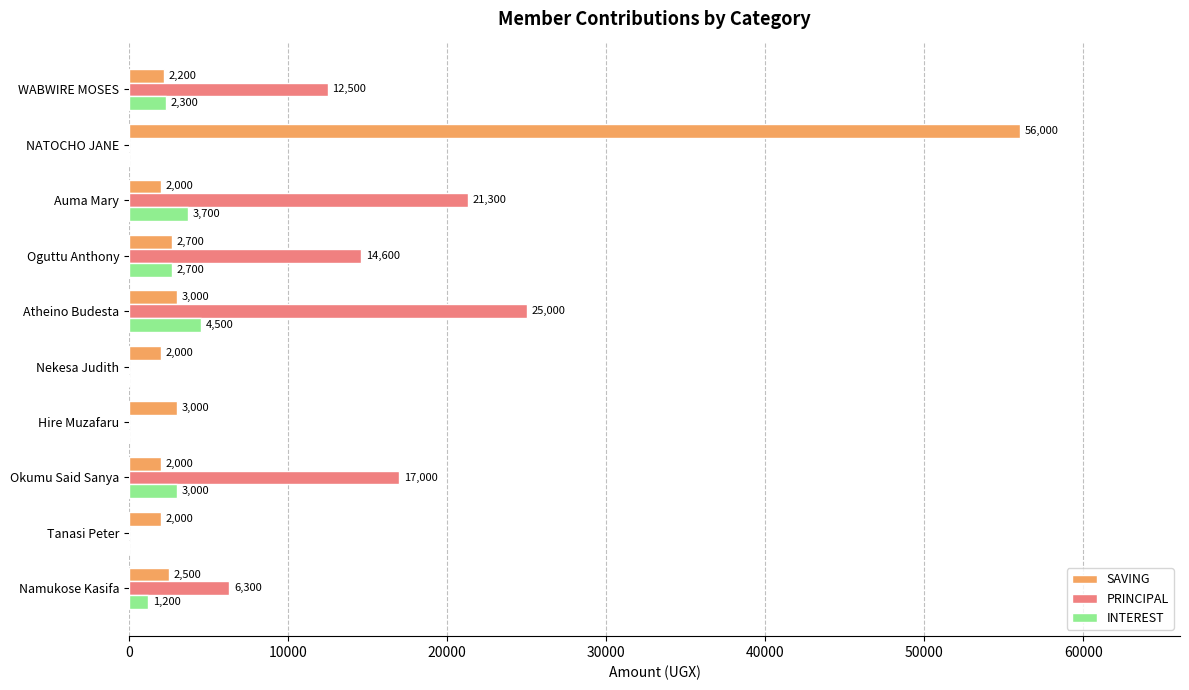

The value of INTEREST at Auma Mary is 3700. True or false?

True